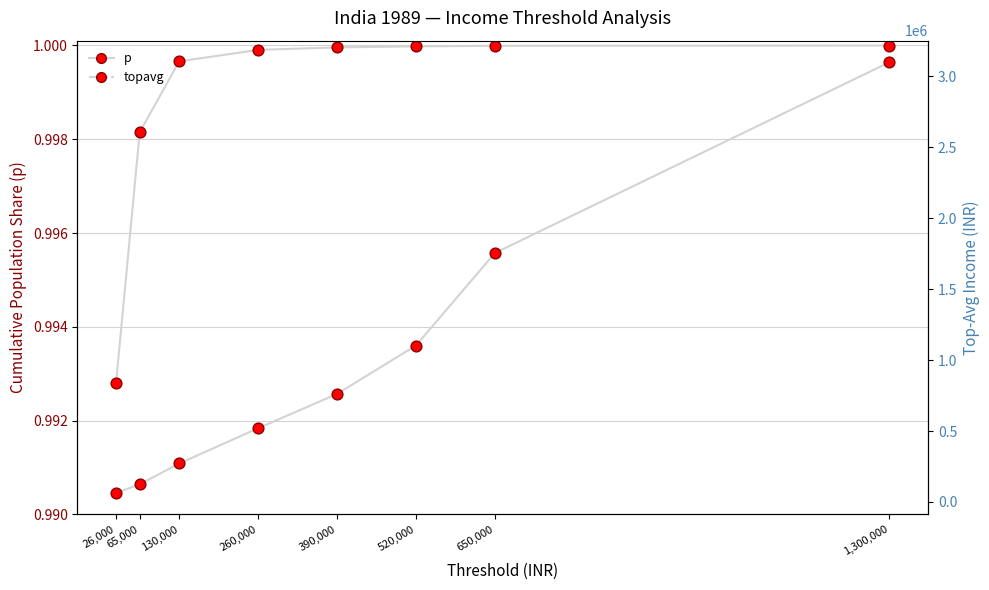

What is the total value across all series at 260,000?

519300.0